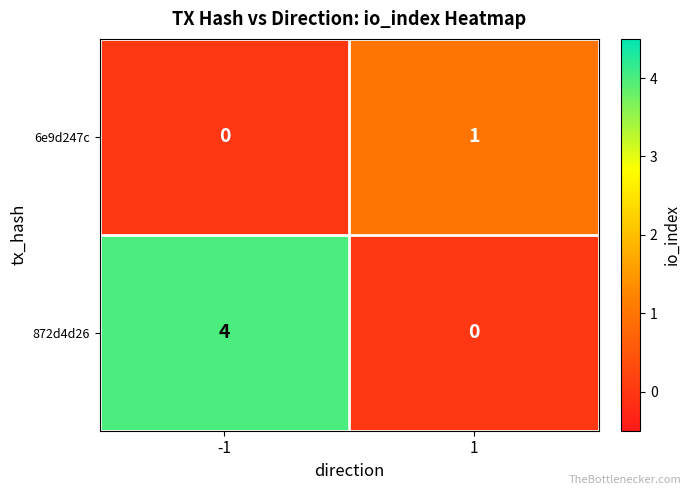

What is the maximum value shown in the chart?

4